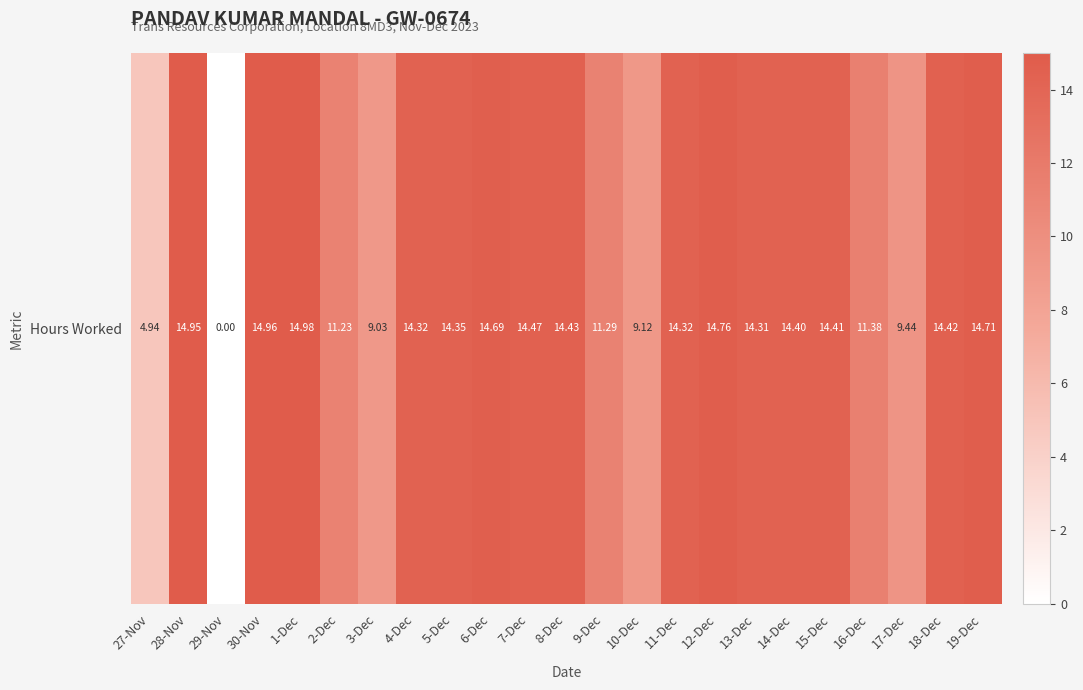

Reading left to right, list all the values displayed in this chart.

4.9	14.9	0.0	15.0	15.0	11.2	9.0	14.3	14.3	14.7	14.5	14.4	11.3	9.1	14.3	14.8	14.3	14.4	14.4	11.4	9.4	14.4	14.7